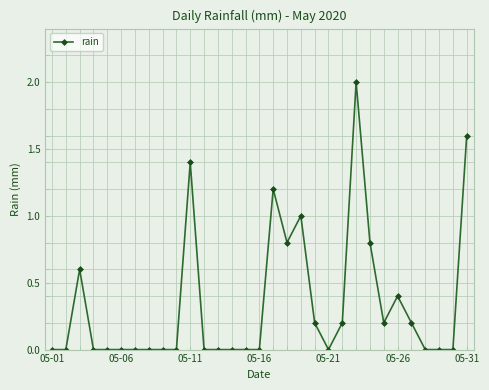

What is the difference between the second highest and minimum values?

1.6